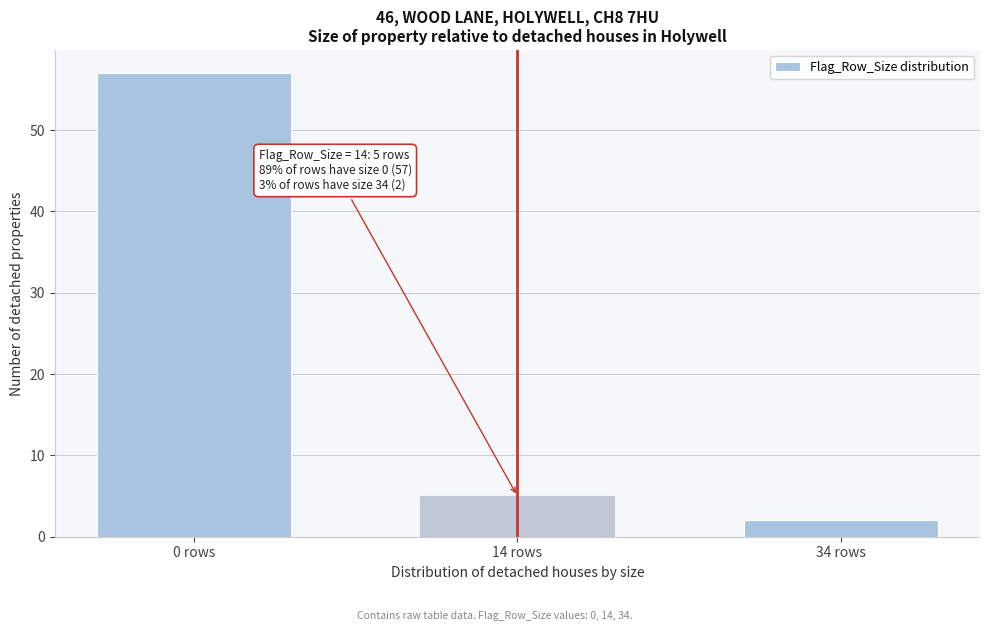

Reading left to right, transcribe all the data shown in this chart.

0 rows=57	14 rows=5	34 rows=2